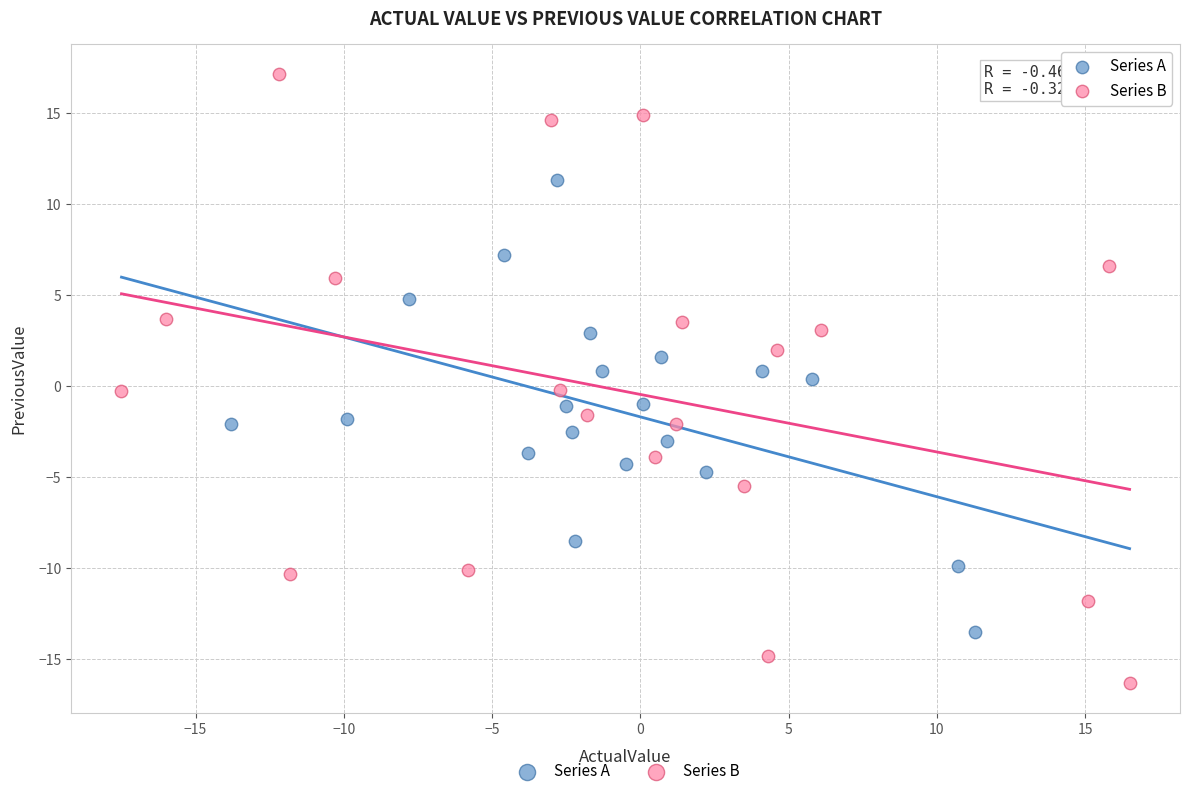

Which series has the widest spread of Y values?

Series B